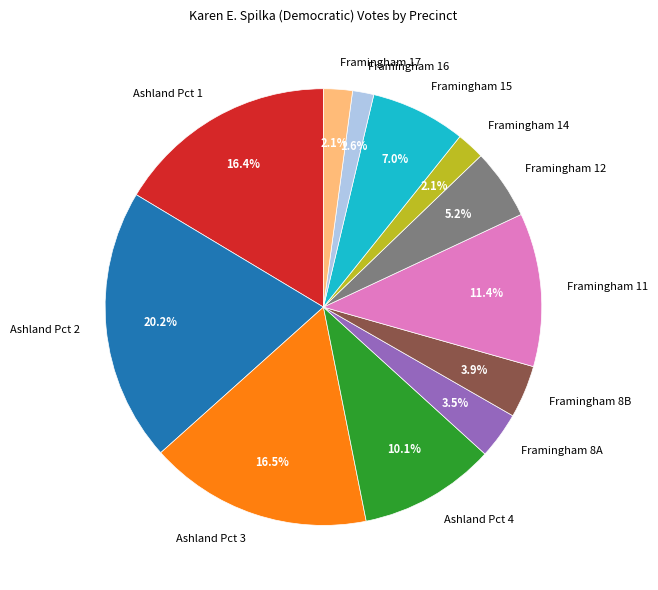

How many segments does this pie chart have?

12